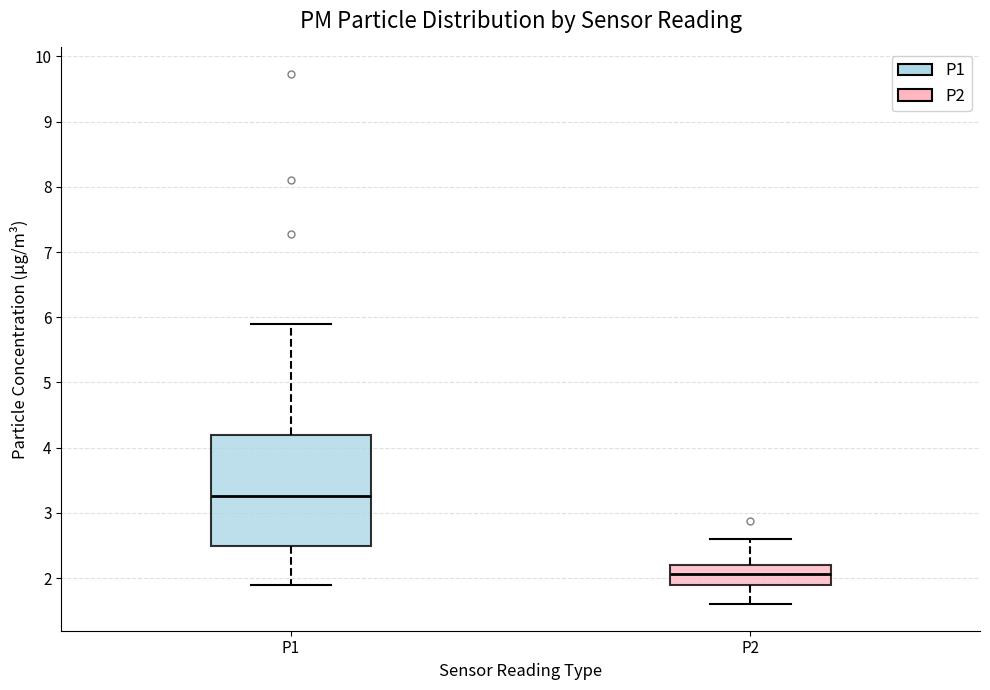

Reading left to right, transcribe this box plot: for each box, give where its median line is, the range the box spans, and where its two whiskers end, as read against the y-axis. The values are not printed on the chart, so give them approximately, as read against the axis.

P1: median 3.3, box 2.5 to 4.2, whiskers 1.9 to 5.9
P2: median 2.1, box 1.9 to 2.2, whiskers 1.6 to 2.6